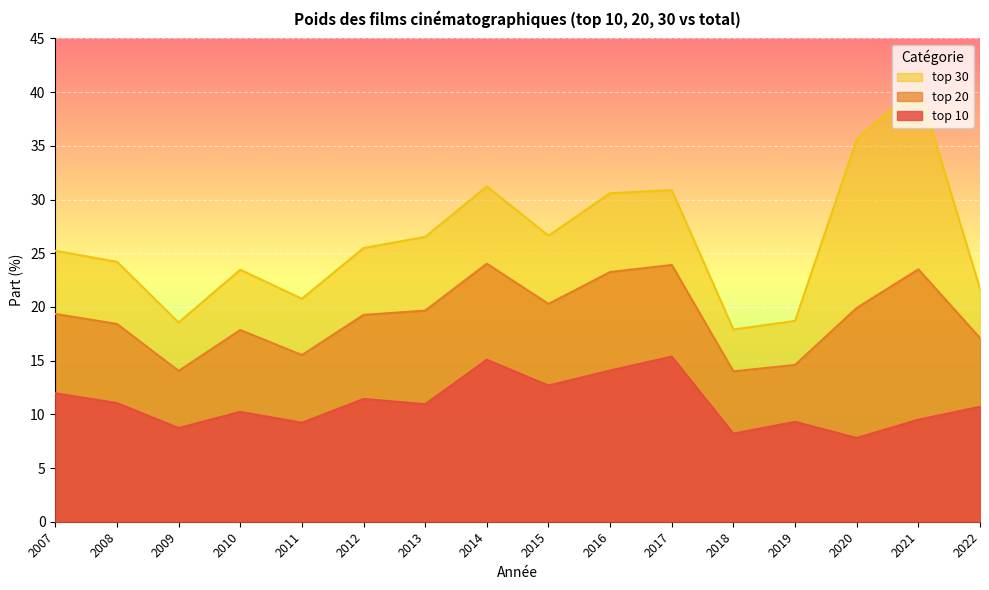

Which series has the largest total across all categories?

top 30